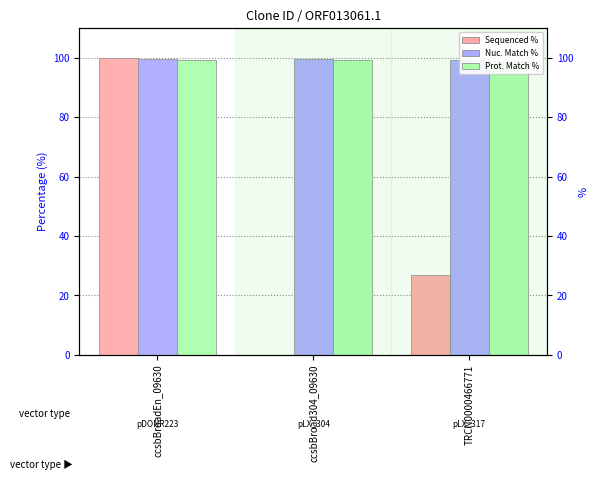

What position from the left is ccsbBroad304_09630?

2